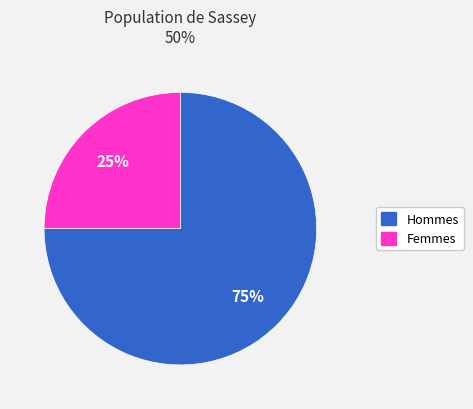

Is there a majority slice in this chart?

Yes